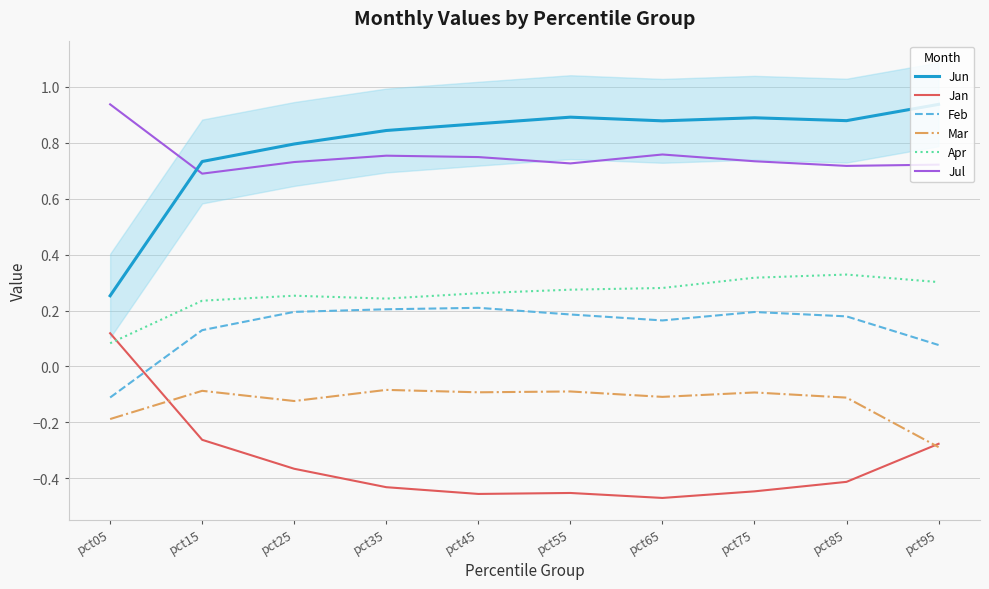

Between pct05 and pct95, which series saw the biggest shift?

Jun